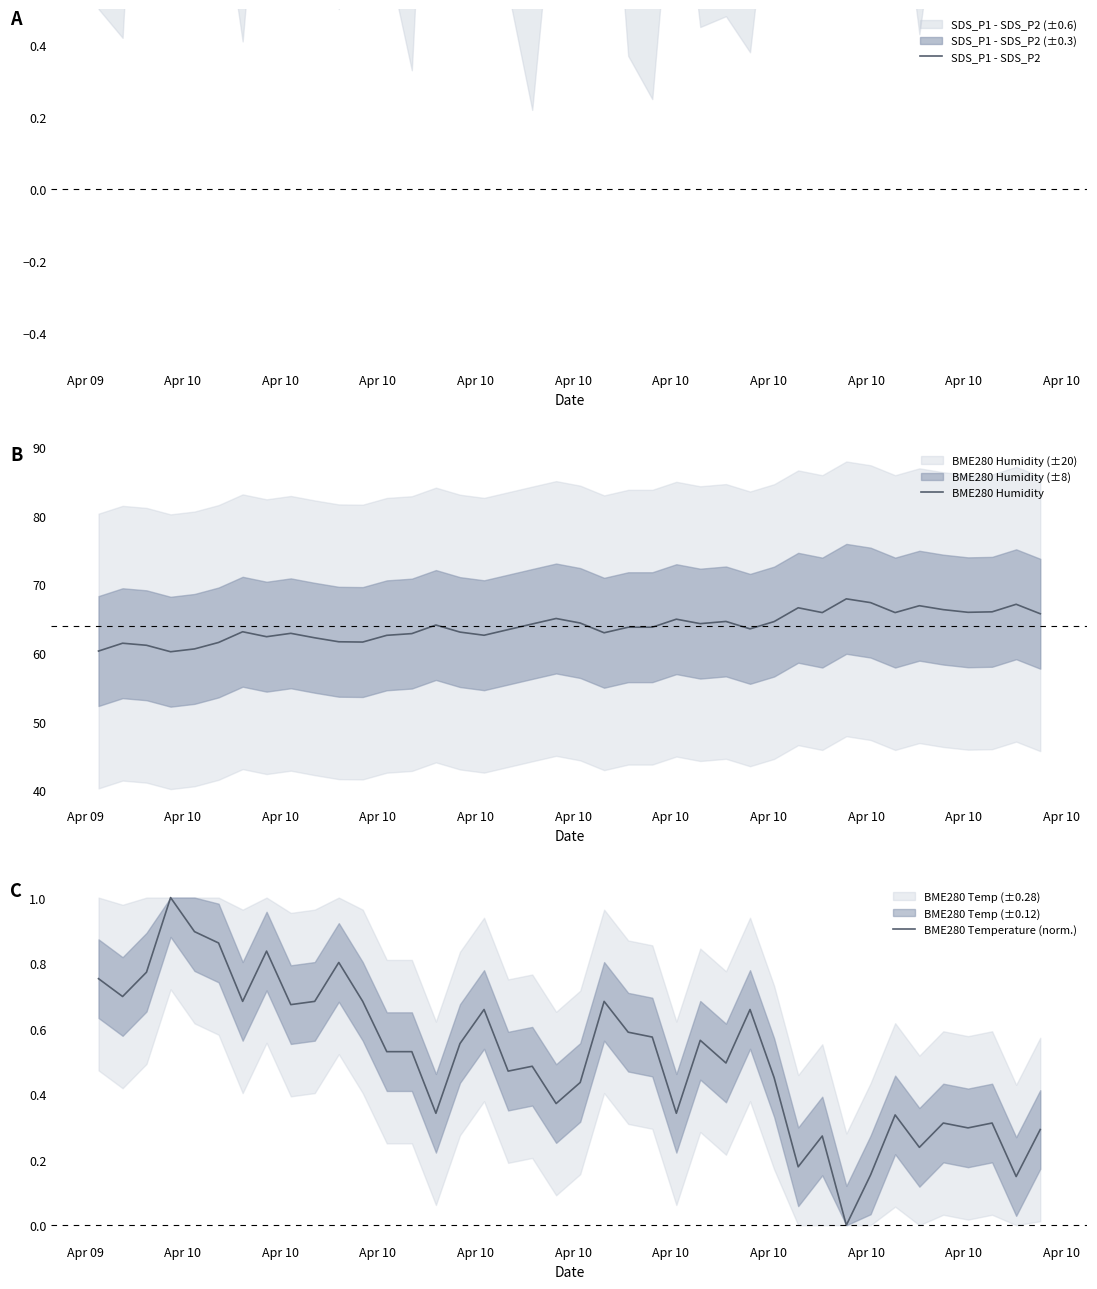

True or false: BME280 Humidity and SDS_P1 - SDS_P2 intersect in this chart.

False